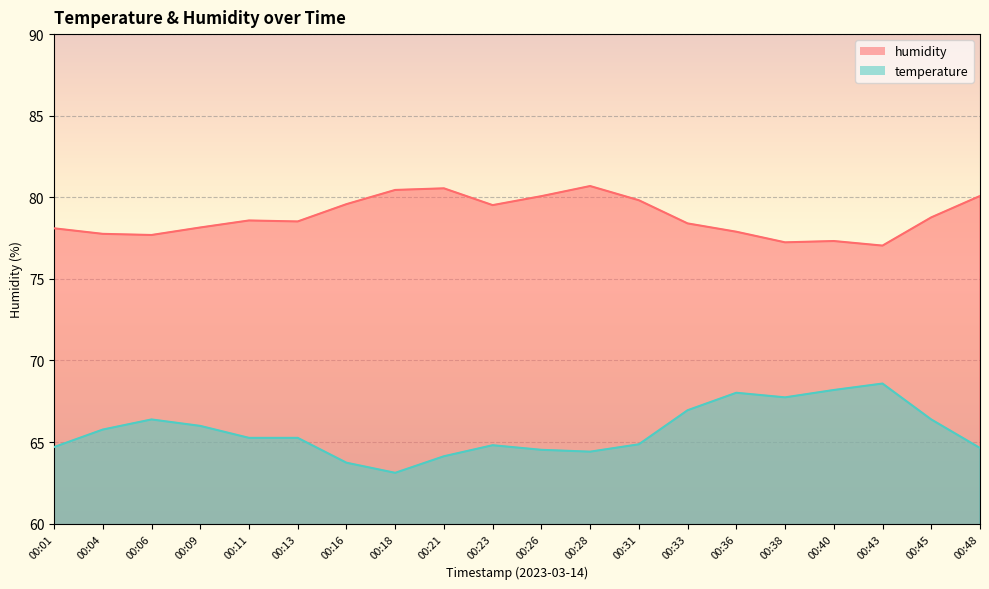

What is the smallest value displayed?

63.1